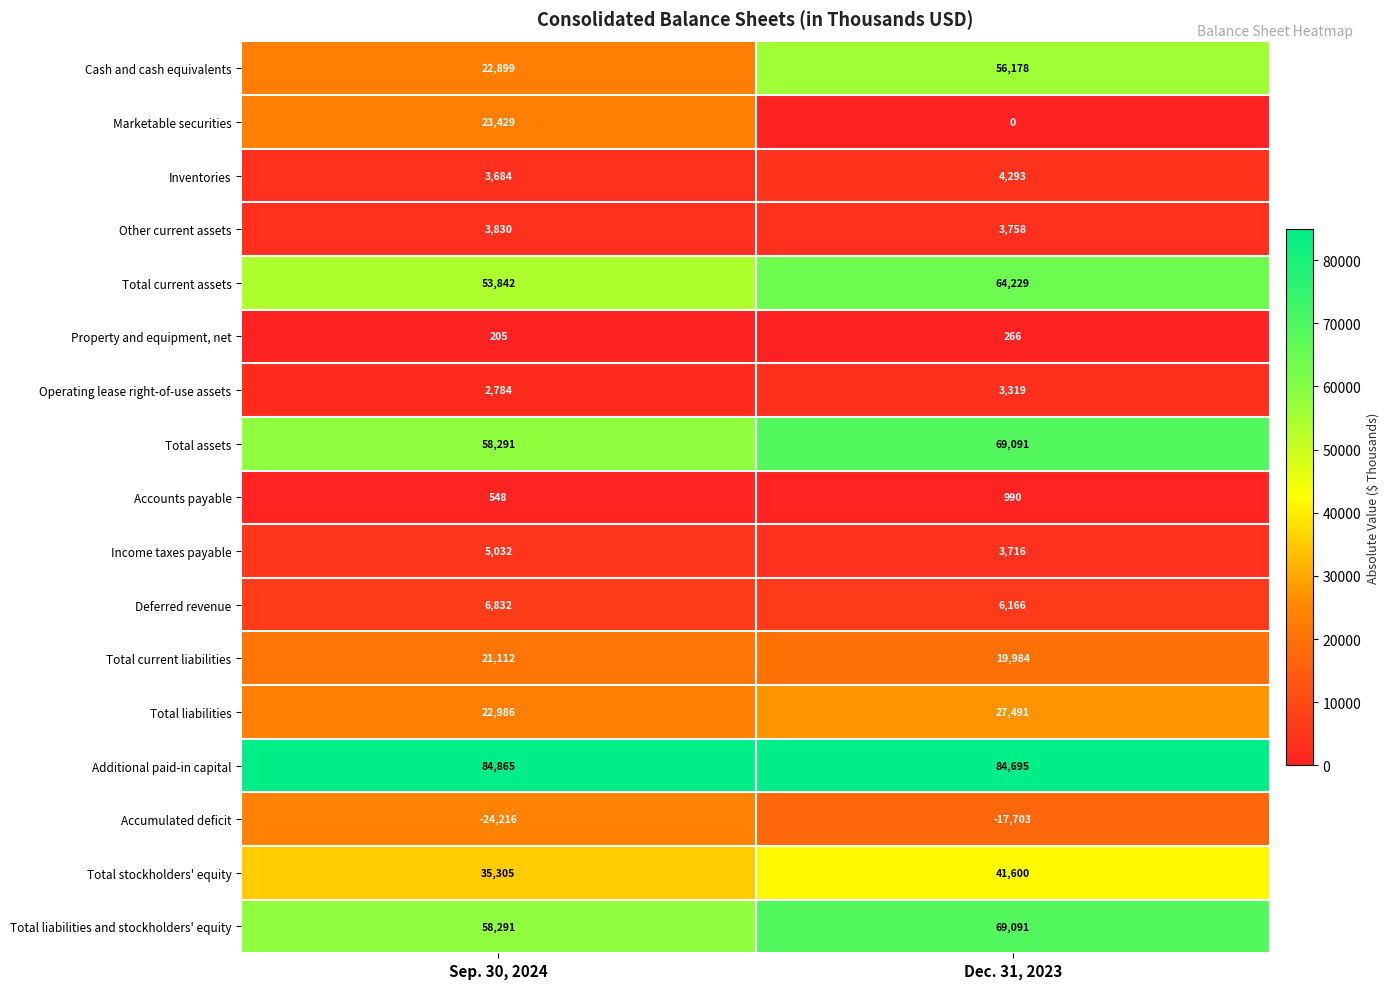

The value of Total liabilities and stockholders' equity at Dec. 31, 2023 is 33749. True or false?

False